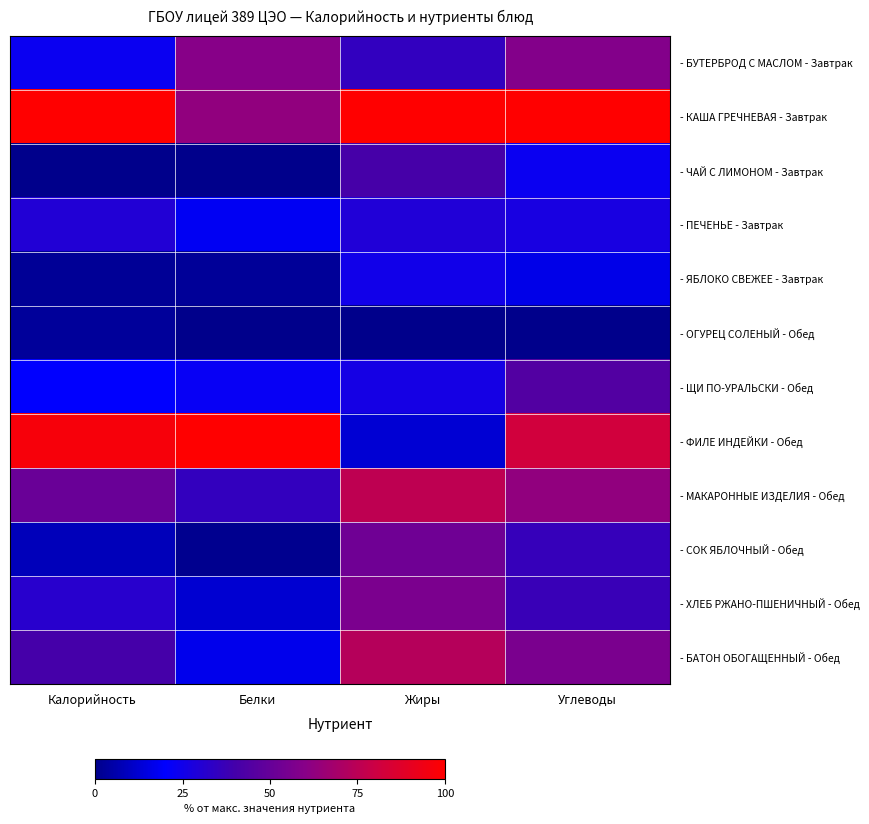

Reading left to right, extract all data points from this chart.

- БУТЕРБРОД С МАСЛОМ - Завтрак: Калорийность=23.4	Белки=59.8	Жиры=34.8	Углеводы=58.6
- КАША ГРЕЧНЕВАЯ - Завтрак: Калорийность=100.0	Белки=62.6	Жиры=100.0	Углеводы=100.0
- ЧАЙ С ЛИМОНОМ - Завтрак: Калорийность=0.0	Белки=0.3	Жиры=40.7	Углеводы=23.1
- ПЕЧЕНЬЕ - Завтрак: Калорийность=29.8	Белки=18.2	Жиры=29.5	Углеводы=27.0
- ЯБЛОКО СВЕЖЕЕ - Завтрак: Калорийность=2.1	Белки=2.5	Жиры=25.4	Углеводы=16.4
- ОГУРЕЦ СОЛЕНЫЙ - Обед: Калорийность=3.0	Белки=0.0	Жиры=0.0	Углеводы=0.0
- ЩИ ПО-УРАЛЬСКИ - Обед: Калорийность=20.2	Белки=22.6	Жиры=26.3	Углеводы=44.4
- ФИЛЕ ИНДЕЙКИ - Обед: Калорийность=96.8	Белки=100.0	Жиры=12.6	Углеводы=81.8
- МАКАРОННЫЕ ИЗДЕЛИЯ - Обед: Калорийность=51.1	Белки=35.3	Жиры=76.1	Углеводы=62.5
- СОК ЯБЛОЧНЫЙ - Обед: Калорийность=8.5	Белки=1.0	Жиры=53.0	Углеводы=36.1
- ХЛЕБ РЖАНО-ПШЕНИЧНЫЙ - Обед: Калорийность=31.9	Белки=12.2	Жиры=56.6	Углеводы=37.0
- БАТОН ОБОГАЩЕННЫЙ - Обед: Калорийность=40.4	Белки=16.8	Жиры=73.1	Углеводы=56.0